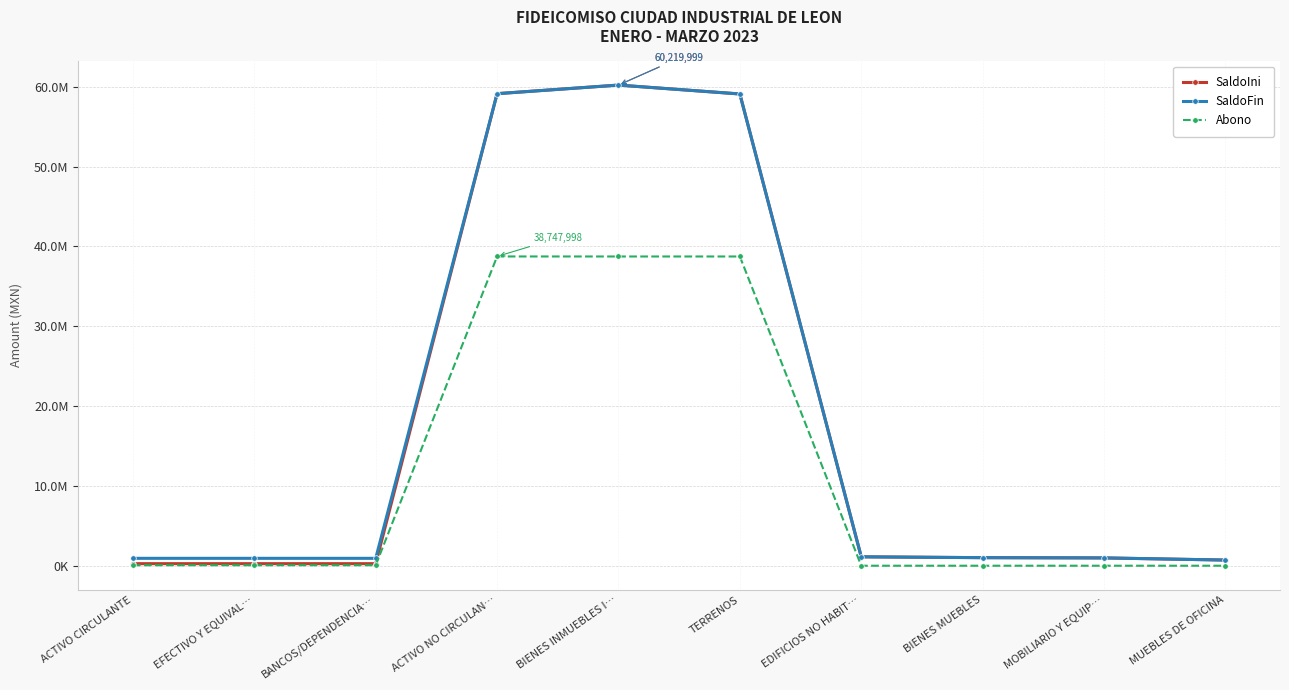

Reading left to right, transcribe all the data shown in this chart.

SaldoIni: ACTIVO CIRCULANTE=257904.5	EFECTIVO Y EQUIVAL…=257904.5	BANCOS/DEPENDENCIA…=257874.1	ACTIVO NO CIRCULAN…=59145207.4	BIENES INMUEBLES I…=60219998.6	TERRENOS=59105364.5	EDIFICIOS NO HABIT…=1114634.1	BIENES MUEBLES=1010732.7	MOBILIARIO Y EQUIP…=977794.8	MUEBLES DE OFICINA=708596.2
SaldoFin: ACTIVO CIRCULANTE=926004.6	EFECTIVO Y EQUIVAL…=926004.6	BANCOS/DEPENDENCIA…=926004.6	ACTIVO NO CIRCULAN…=59141252.2	BIENES INMUEBLES I…=60219998.6	TERRENOS=59105364.5	EDIFICIOS NO HABIT…=1114634.1	BIENES MUEBLES=1010732.7	MOBILIARIO Y EQUIP…=977794.8	MUEBLES DE OFICINA=708596.2
Abono: ACTIVO CIRCULANTE=59469.5	EFECTIVO Y EQUIVAL…=59469.5	BANCOS/DEPENDENCIA…=59439.1	ACTIVO NO CIRCULAN…=38747998.5	BIENES INMUEBLES I…=38744037.3	TERRENOS=38744037.3	EDIFICIOS NO HABIT…=0.0	BIENES MUEBLES=0.0	MOBILIARIO Y EQUIP…=0.0	MUEBLES DE OFICINA=0.0